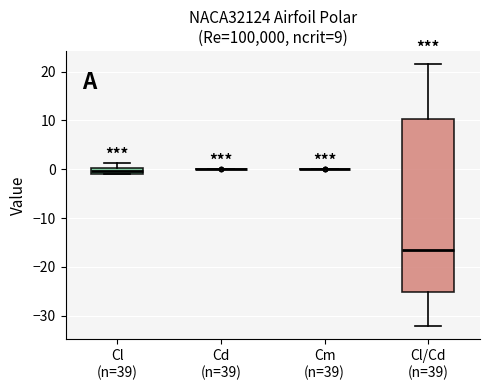

Comparing the boxes themselves (not the whiskers), which one is the tallest?

Cl/Cd (n=39)